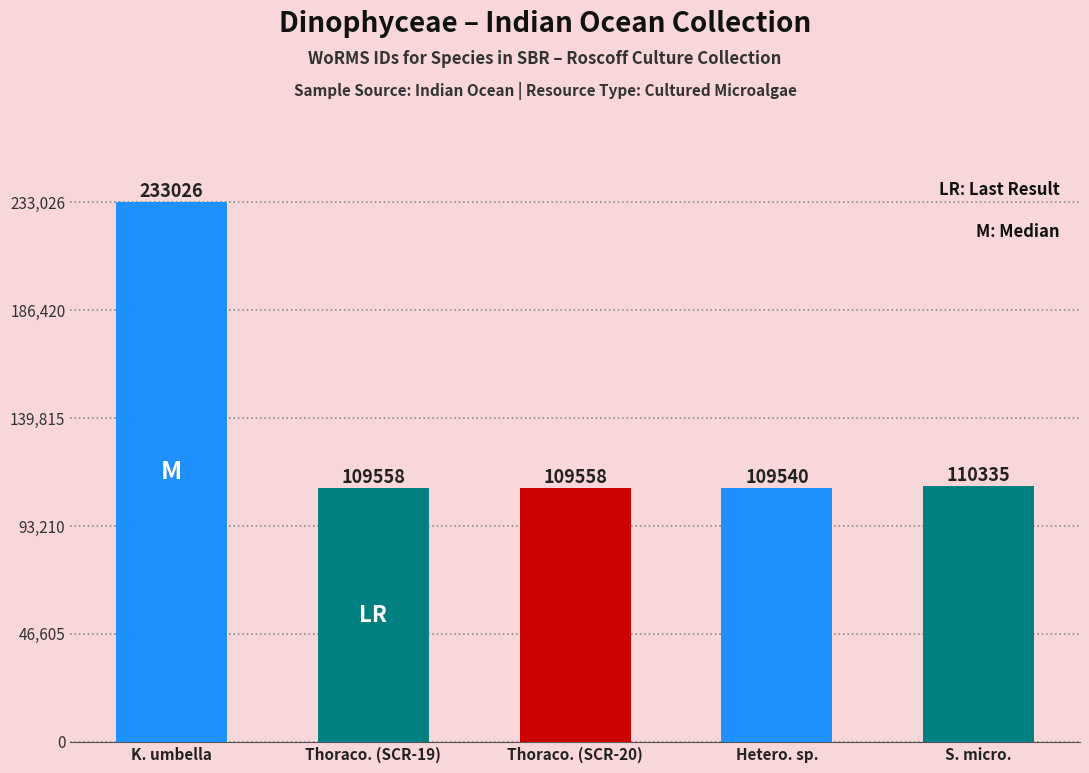

What is the average value?

134403